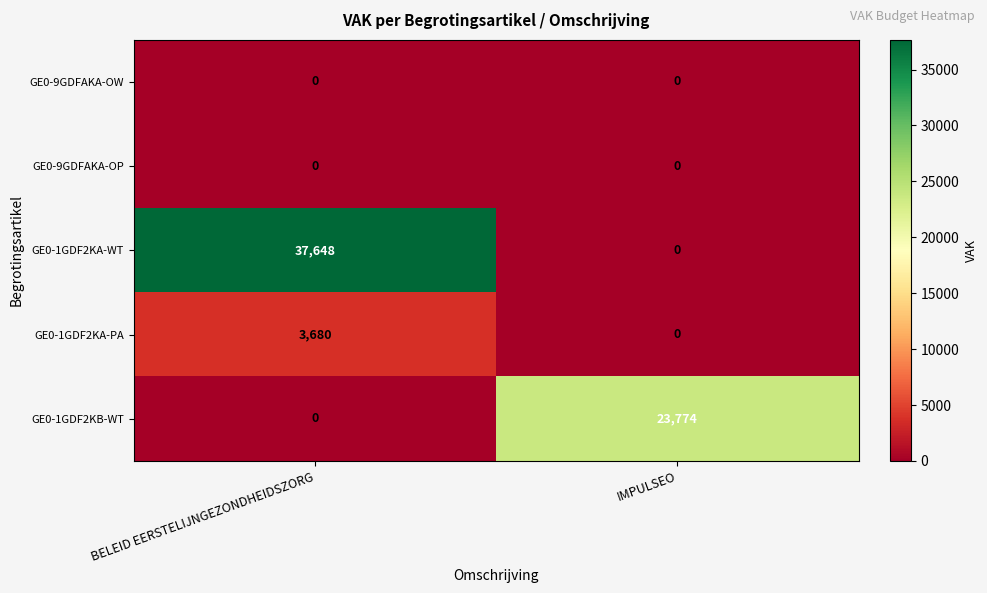

What is the average value of the GE0-1GDF2KA-WT series?

18824